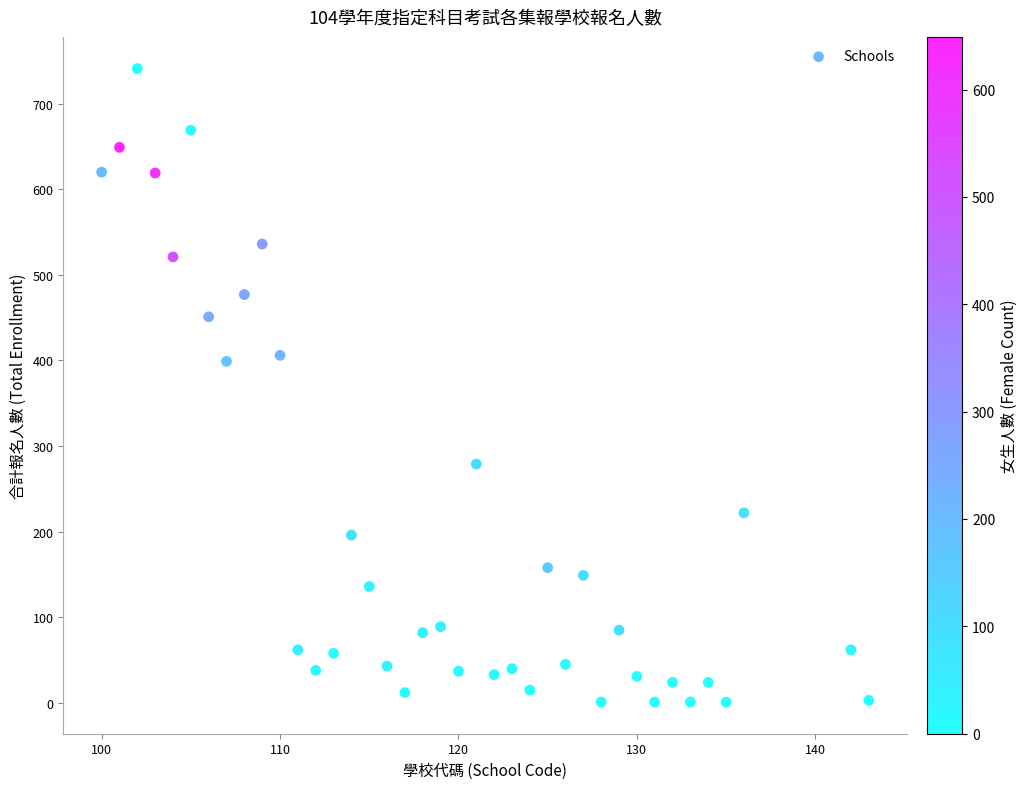

What is the range of Y values (max minus min)?

740